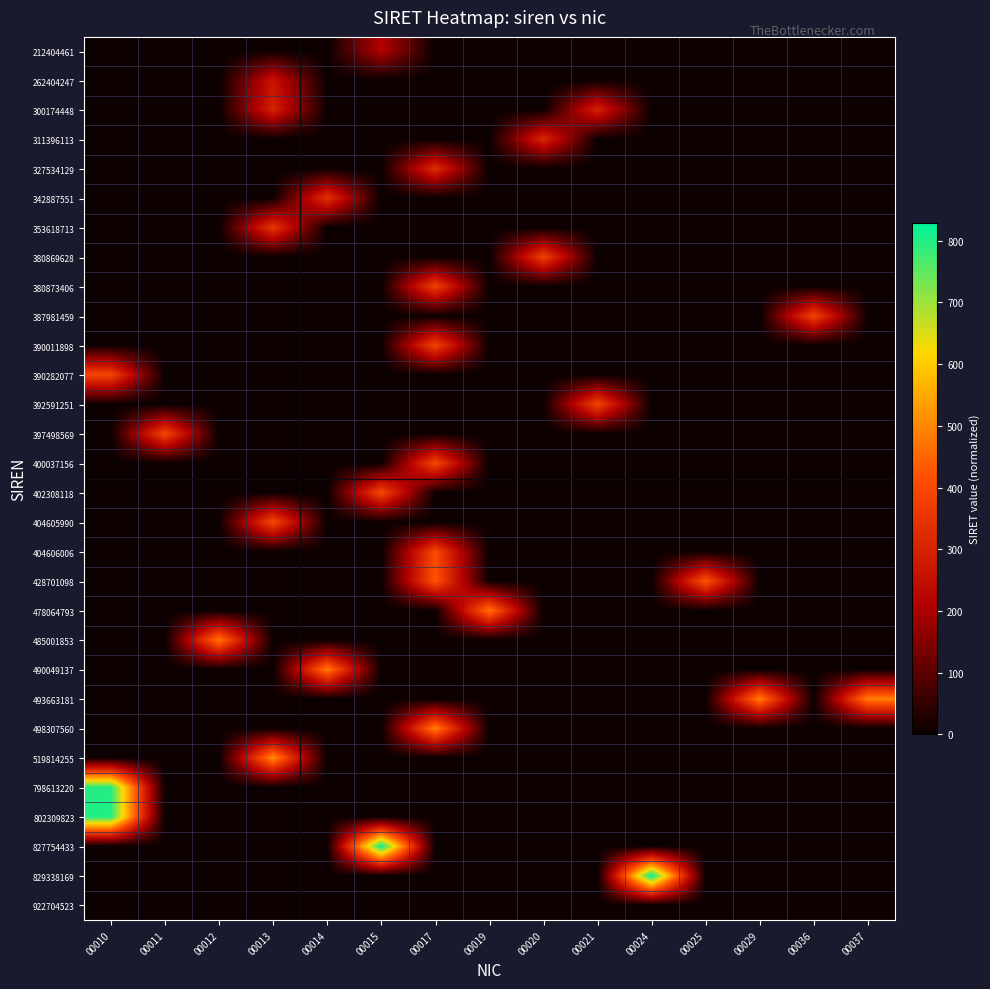

Rank the series at 00036 from lowest to highest value.

212404461, 262404247, 300174448, 311396113, 327534129, 342887551, 353618713, 380869628, 380873406, 390011898, 390282077, 392591251, 397498569, 400037156, 402308118, 404605990, 404606006, 428701098, 478064793, 485001853, 490049137, 493663181, 498307560, 519814255, 798613220, 802309823, 827754433, 829338169, 922704523, 387981459